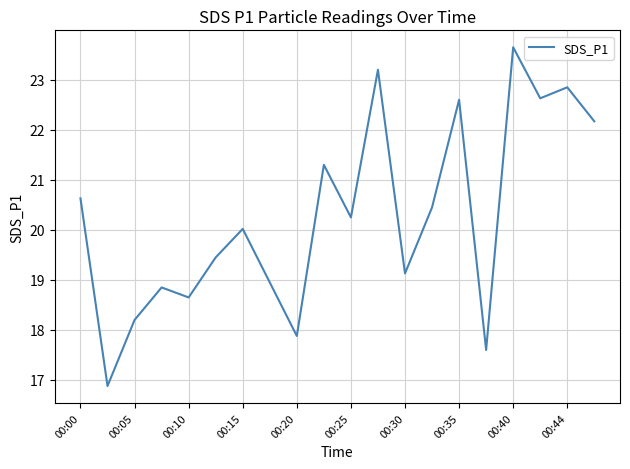

What is the smallest value displayed?

16.9